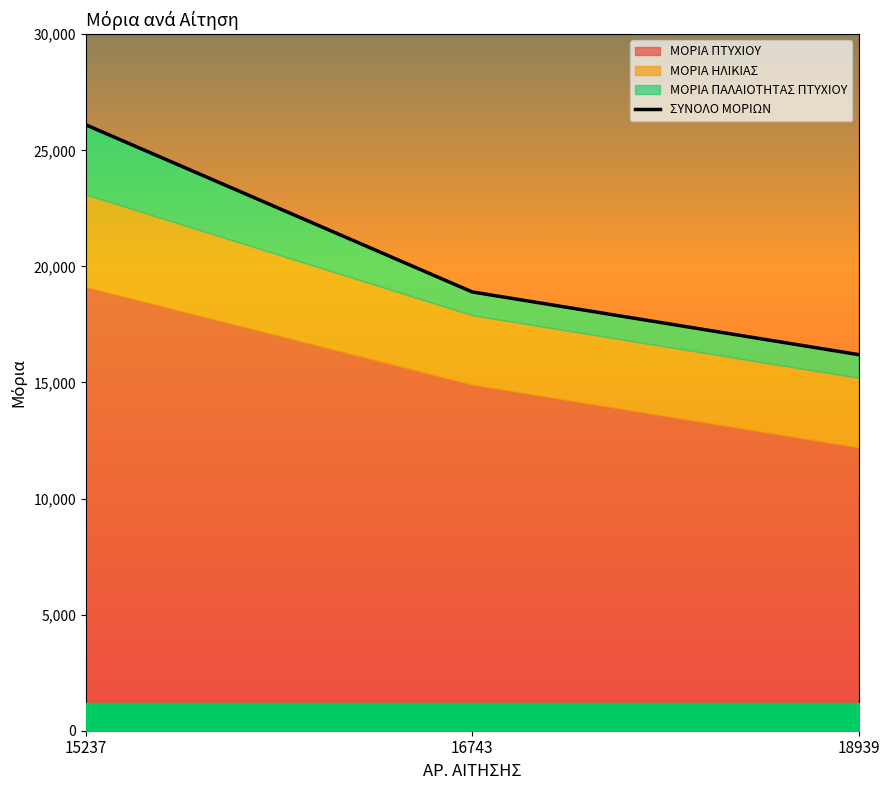

How many values are between 16200 and 26100?

3